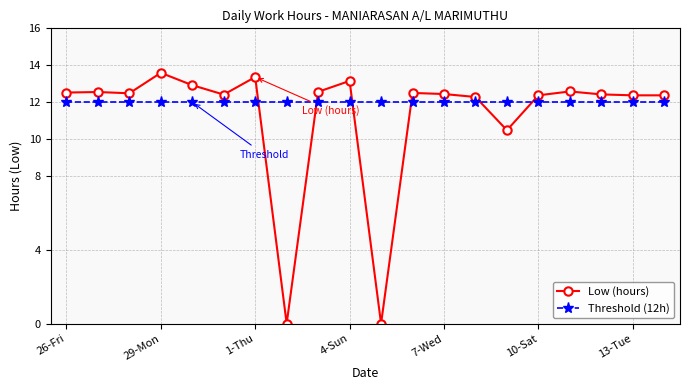

How many intersections are there between Threshold (12h) and Low (hours)?

6